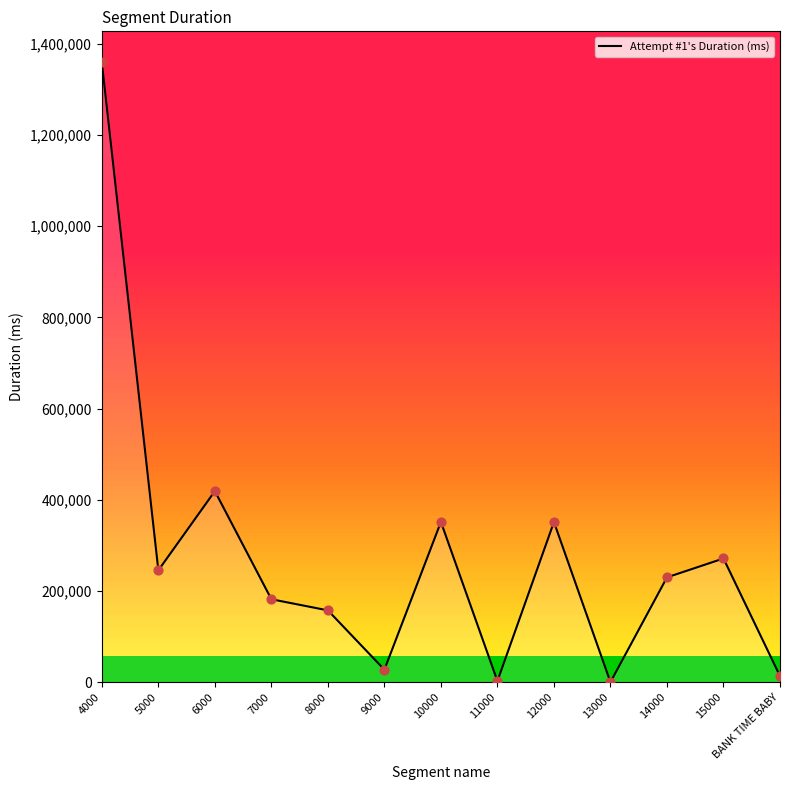

What is the change in value from 4000 to 5000?

-1113675